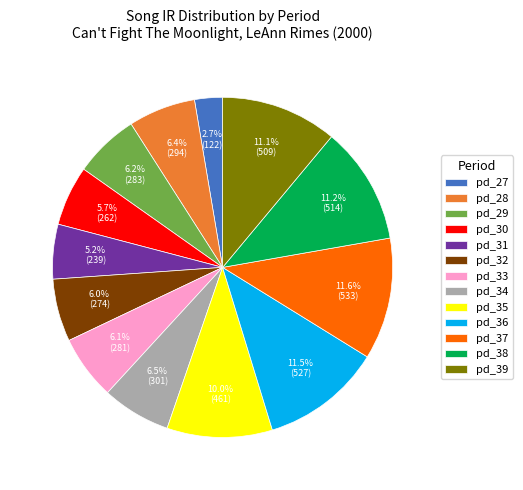

Which slice is the smallest?

pd_27